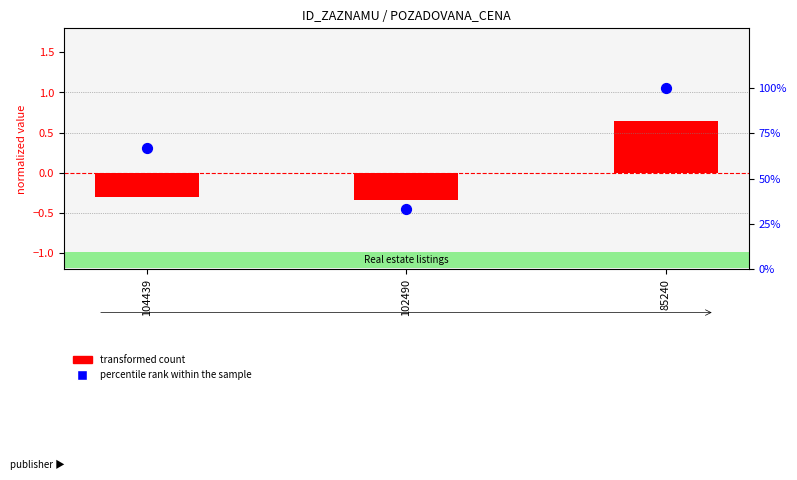

Which series has the largest total across all categories?

percentile rank within the sample